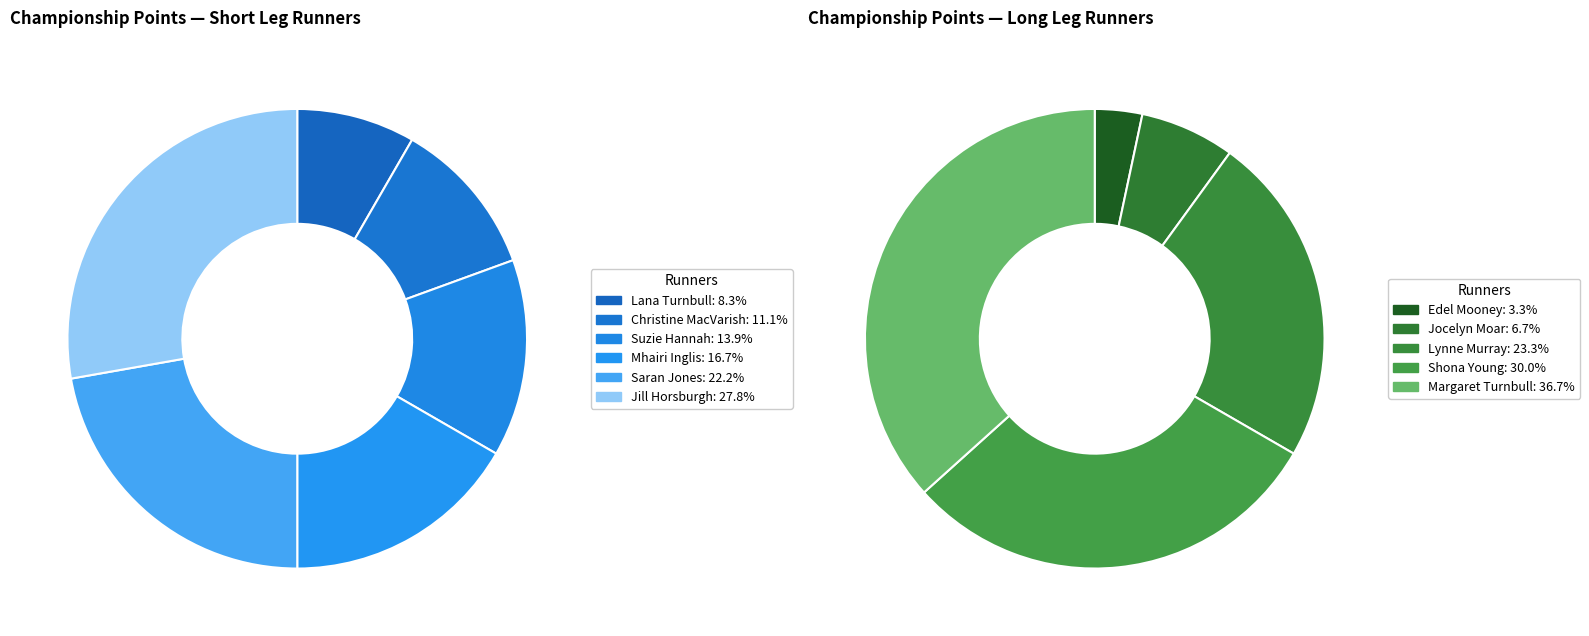

Is there any slice that represents more than half of the pie?

No